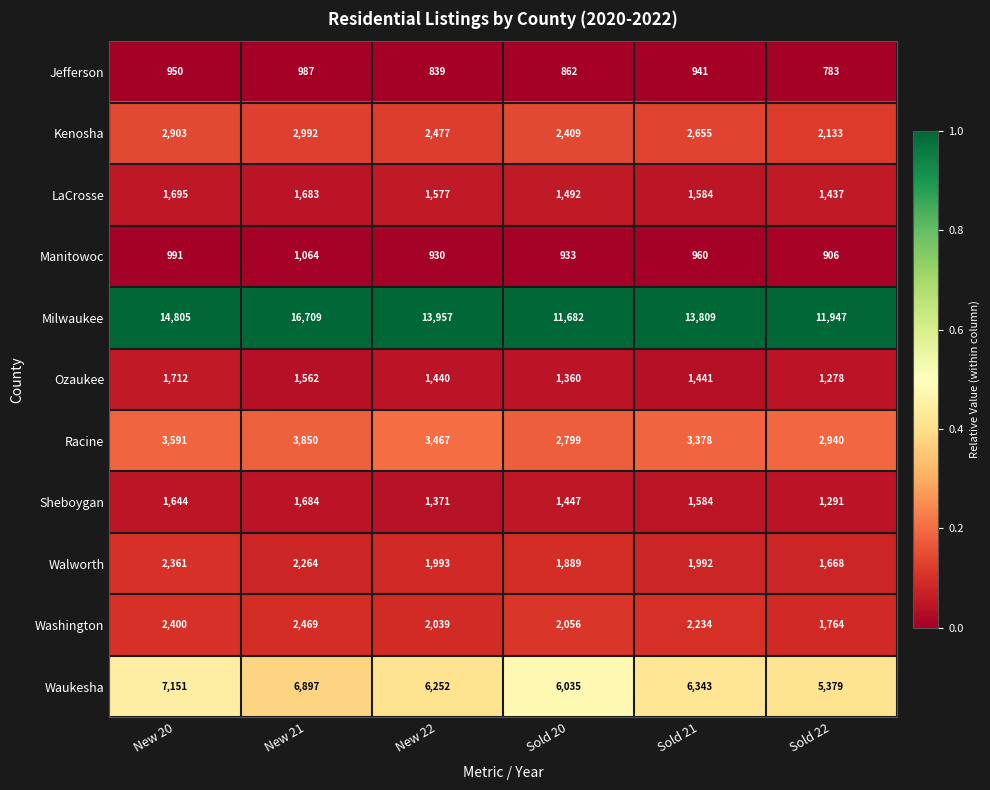

Rank the series by their maximum value, from lowest to highest.

Jefferson, Manitowoc, Sheboygan, LaCrosse, Ozaukee, Walworth, Washington, Kenosha, Racine, Waukesha, Milwaukee